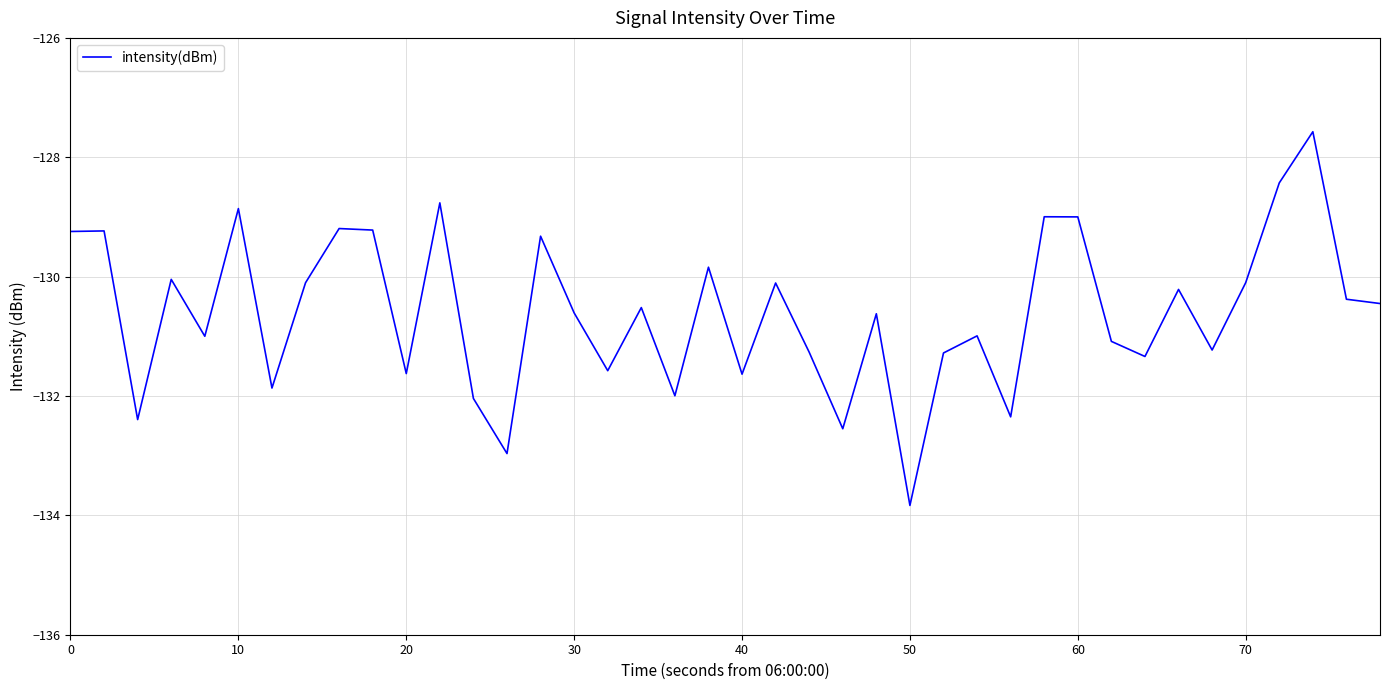

What is the smallest value displayed?

-133.8